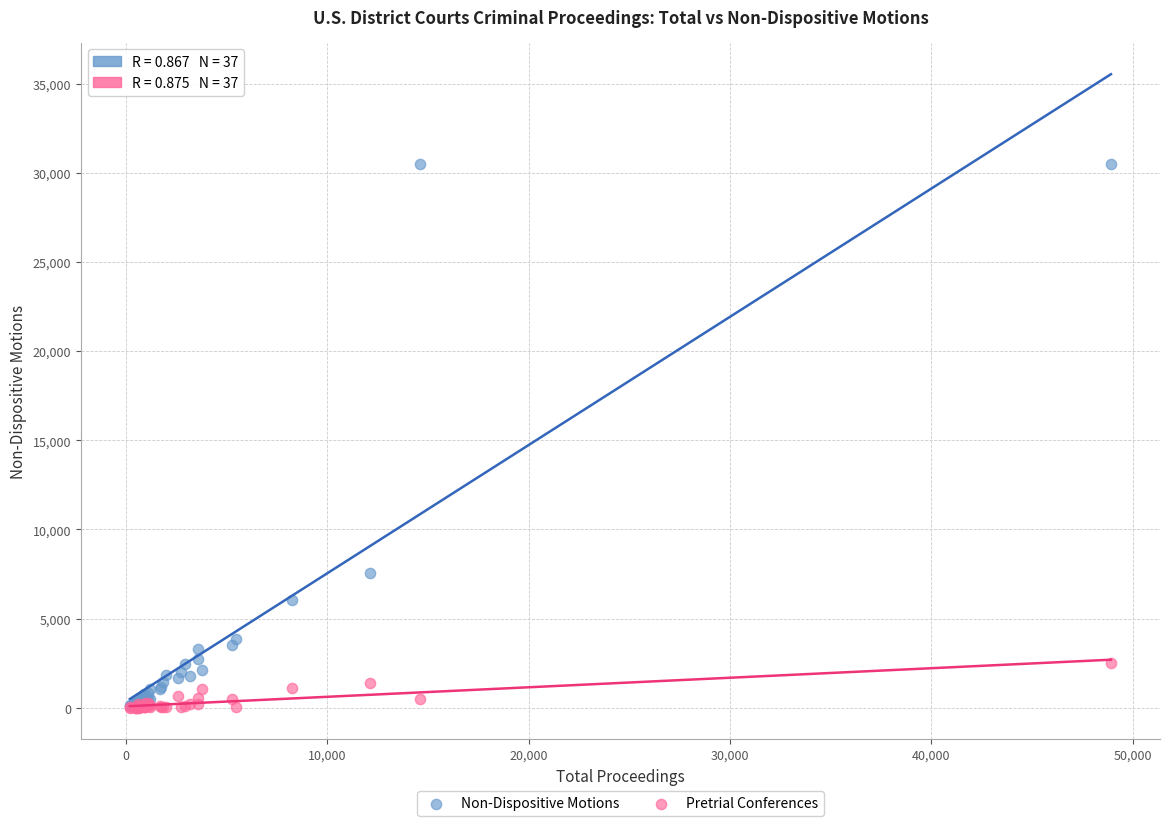

Across all series, what Y value is closest to 15257?

7574